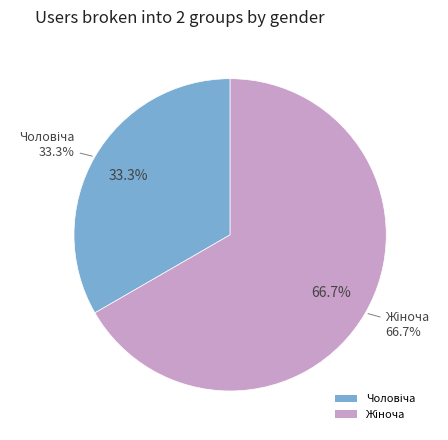

Is it true that Чоловіча is 33% of the pie?

True